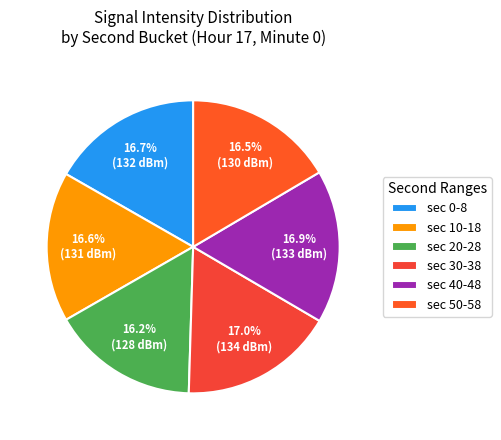

How many slices are in this pie chart?

6